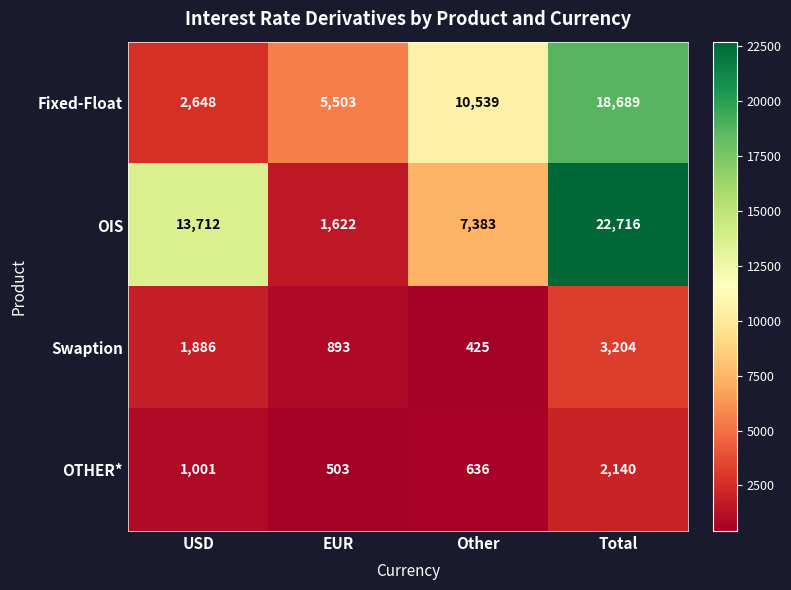

List the labels in order of OIS value, largest first.

Total, USD, Other, EUR